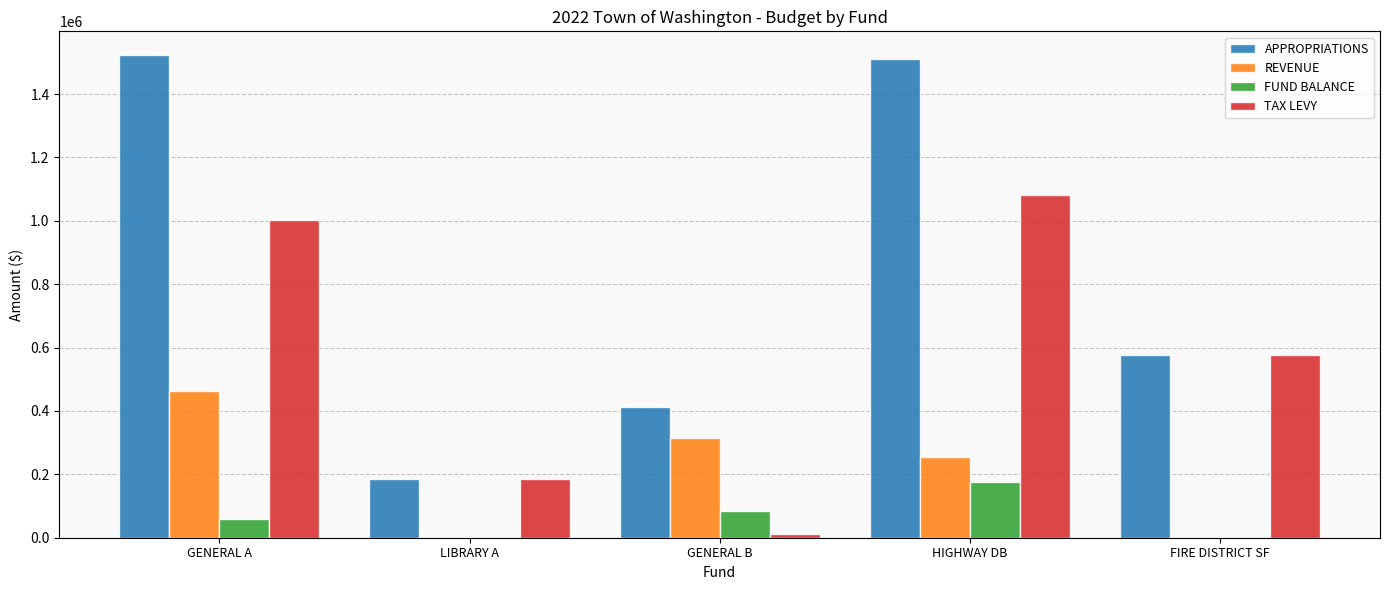

Is it true that REVENUE equals -268666 at FIRE DISTRICT SF?

False